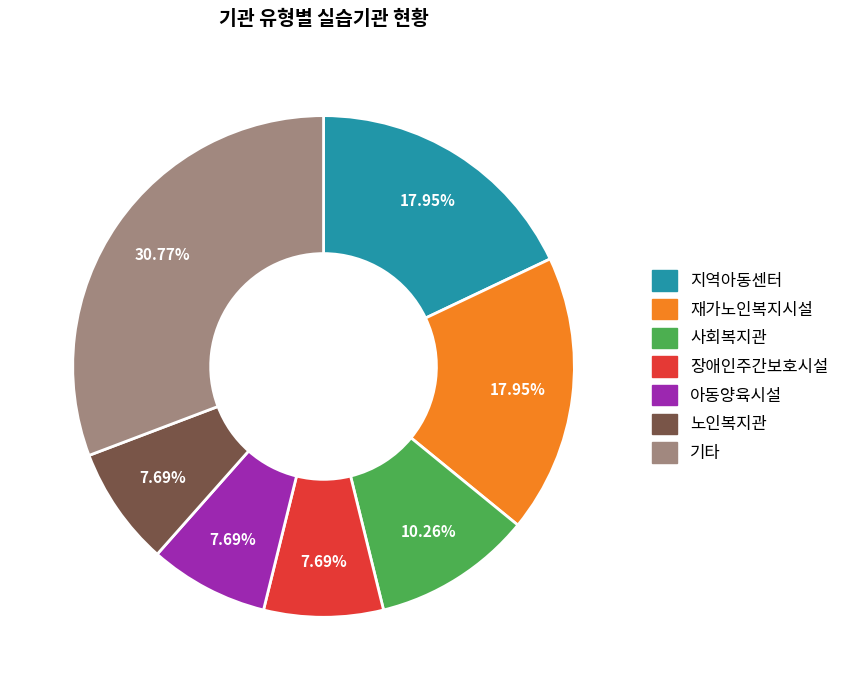

Does any single category account for the majority?

No